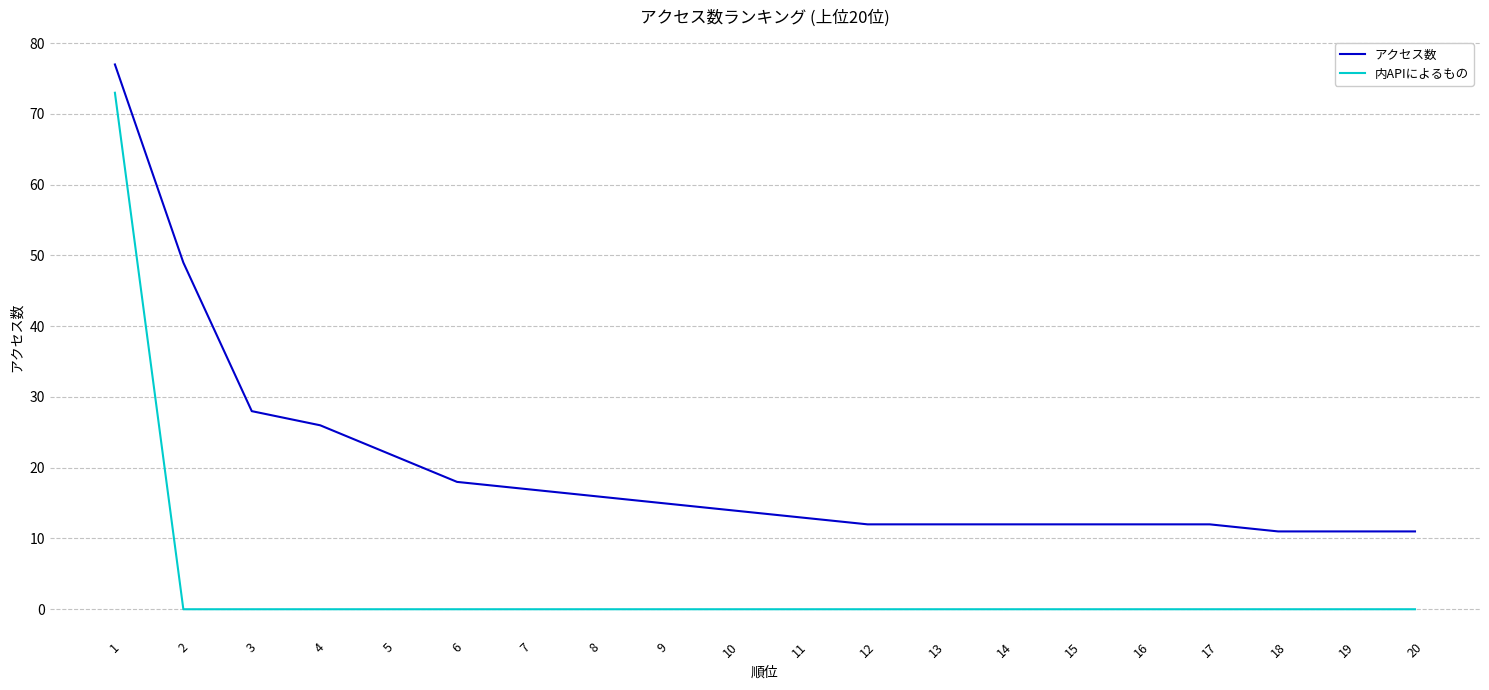

List the series in order of their overall mean, lowest first.

内APIによるもの, アクセス数